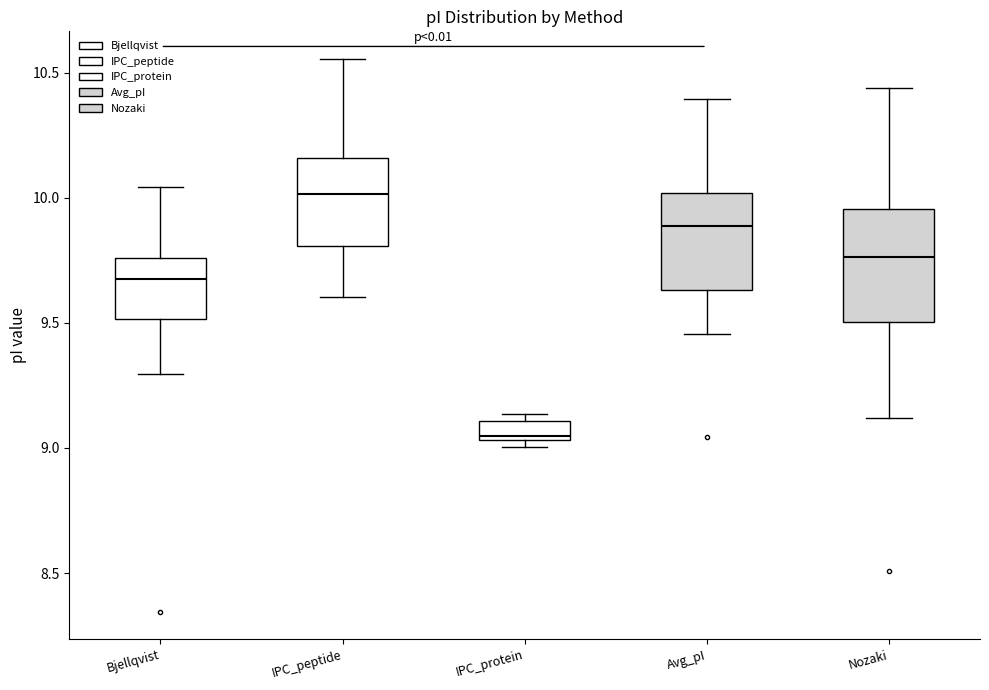

Which box has the highest median line?

IPC_peptide